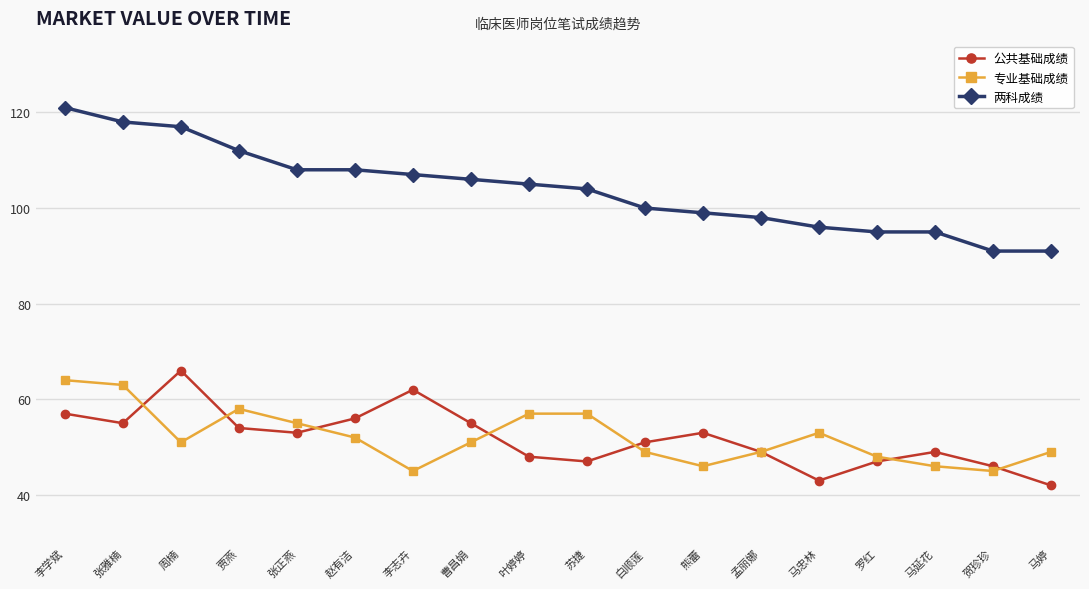

Which series has the widest spread of values?

两科成绩